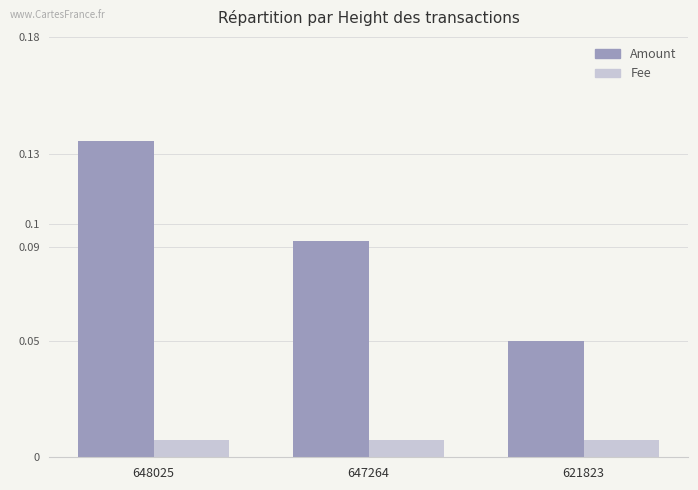

What are all the series names shown in the legend?

Amount, Fee